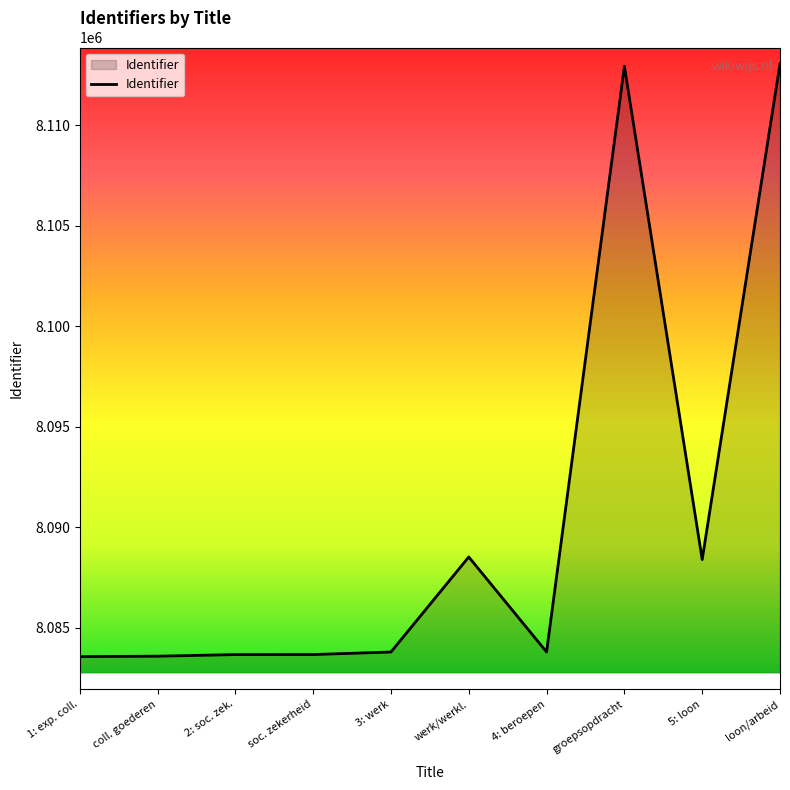

What is the sum of all values?

80904998